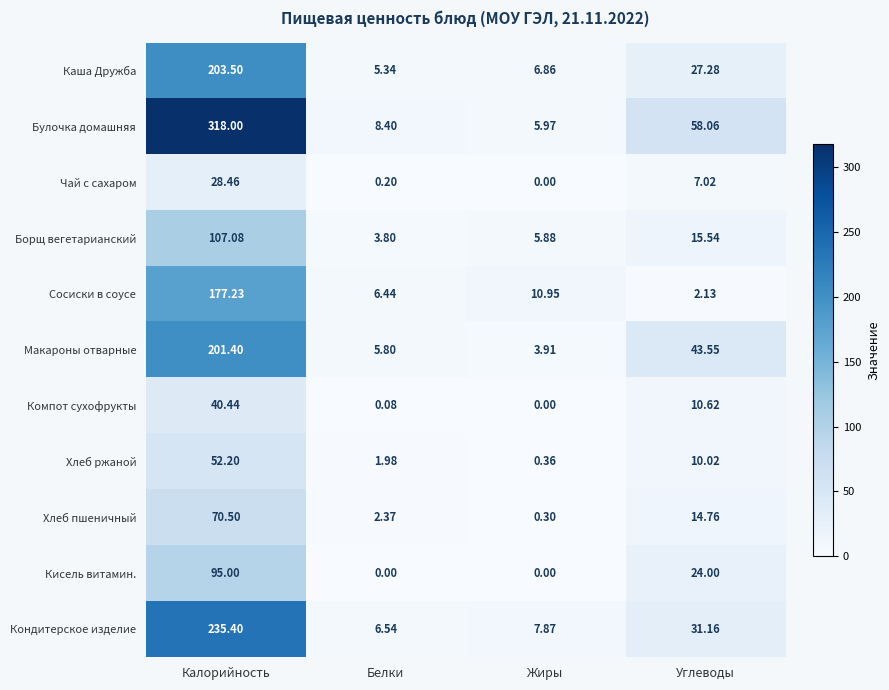

At which label is Хлеб пшеничный closest to 35?

Углеводы